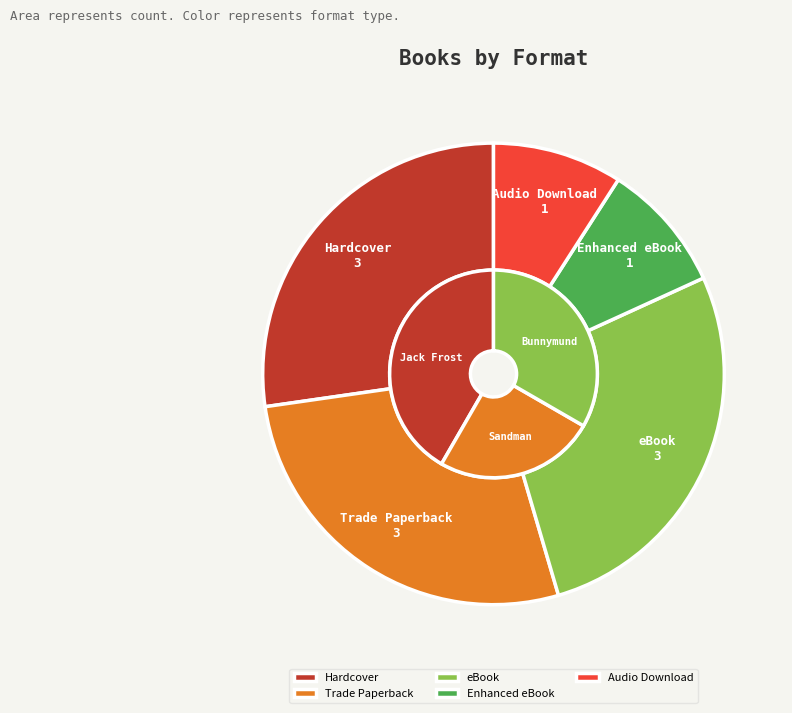

Between Enhanced eBook and eBook, which is larger?

eBook